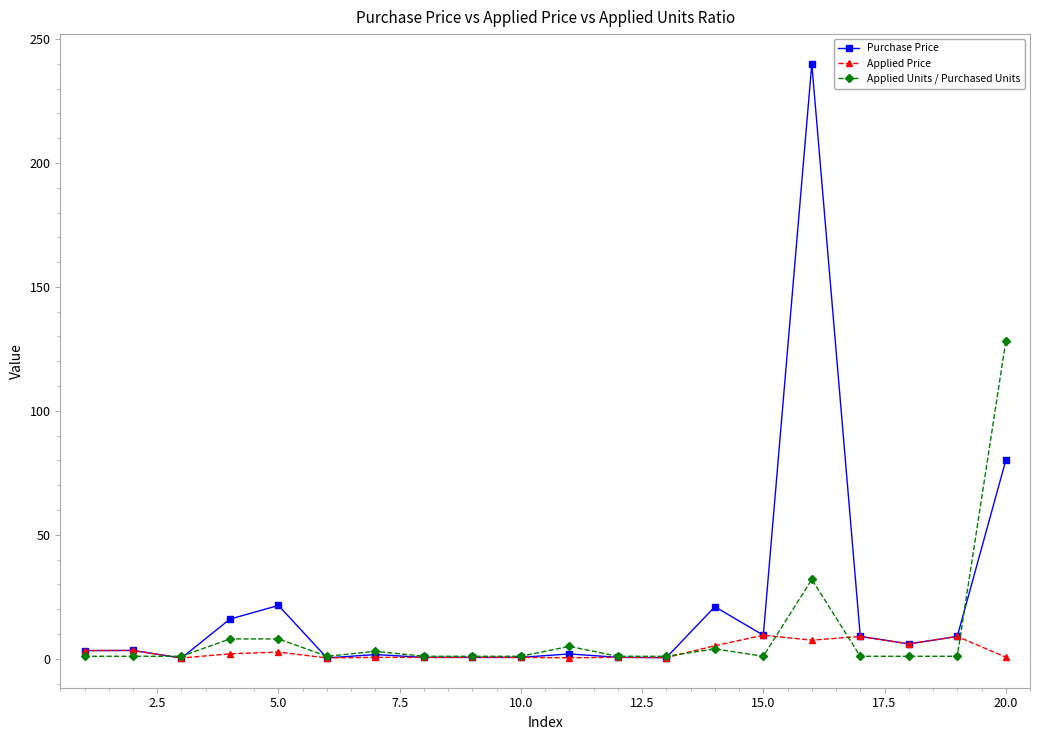

What is the maximum value shown in the chart?

240.0